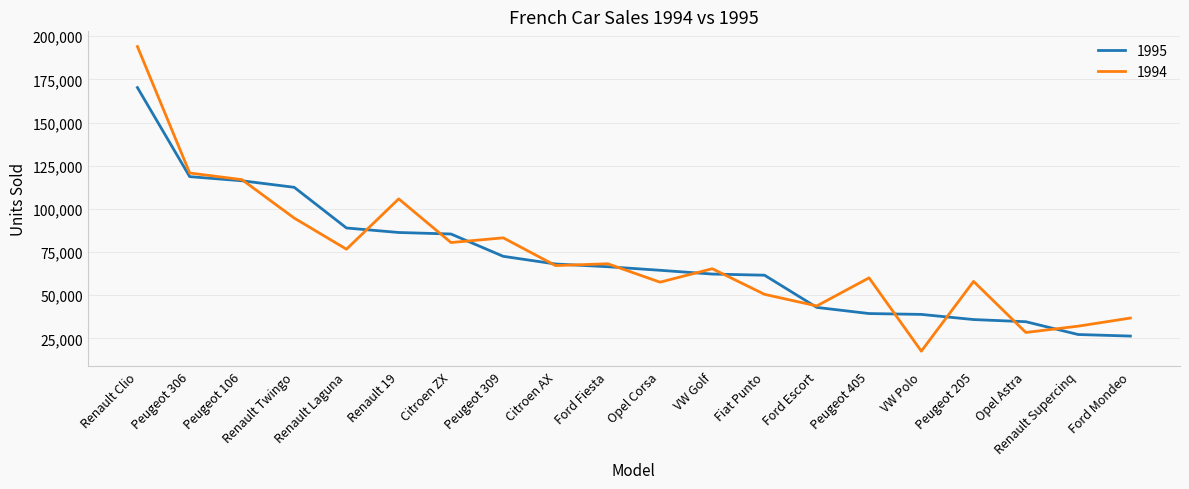

How many lines are shown in the chart?

2